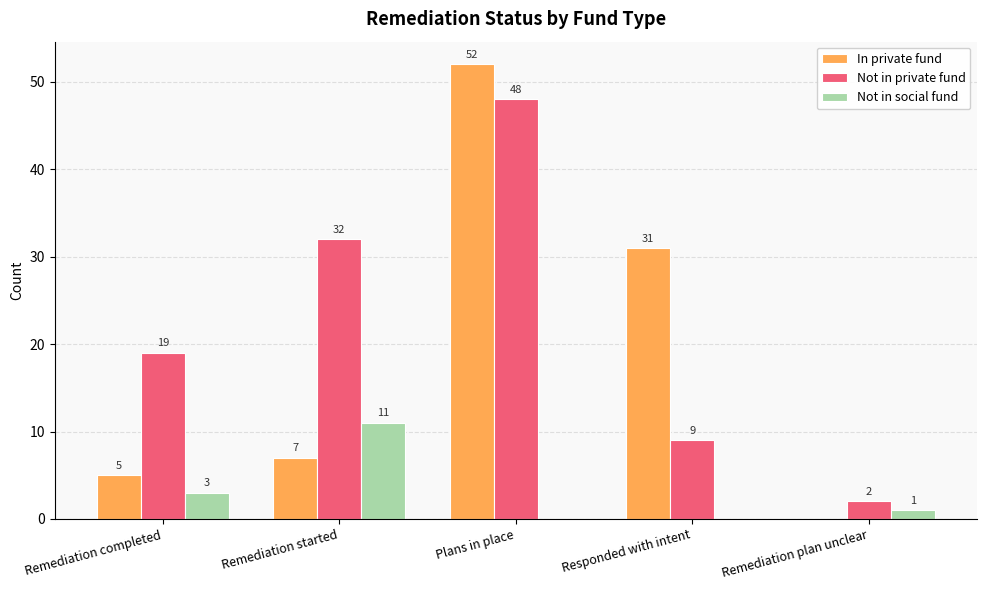

Reading right to left, transcribe all the data shown in this chart.

In private fund: 0	31	52	7	5
Not in private fund: 2	9	48	32	19
Not in social fund: 1	0	0	11	3